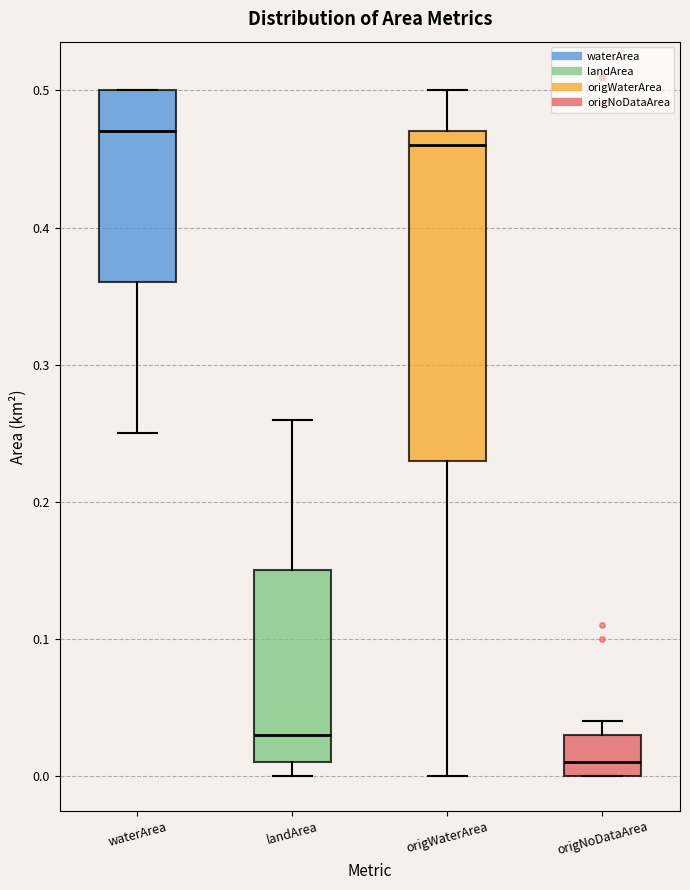

Reading left to right, read every box against the y-axis: the position of its median line, the range the box covers, and the ends of its whiskers. The values are not printed on the chart, so give them approximately, as read against the axis.

waterArea: median 0.47, box 0.36 to 0.50, whiskers 0.25 to 0.50
landArea: median 0.03, box 0.01 to 0.15, whiskers 0.00 to 0.26
origWaterArea: median 0.46, box 0.23 to 0.47, whiskers 0.00 to 0.50
origNoDataArea: median 0.01, box 0.00 to 0.03, whiskers 0.00 to 0.04